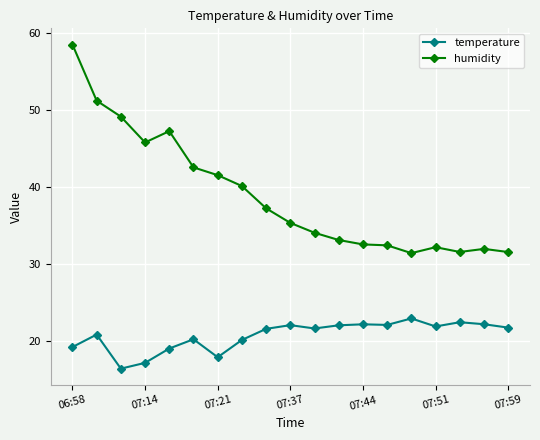

How many values in the humidity series exceed 35?

10